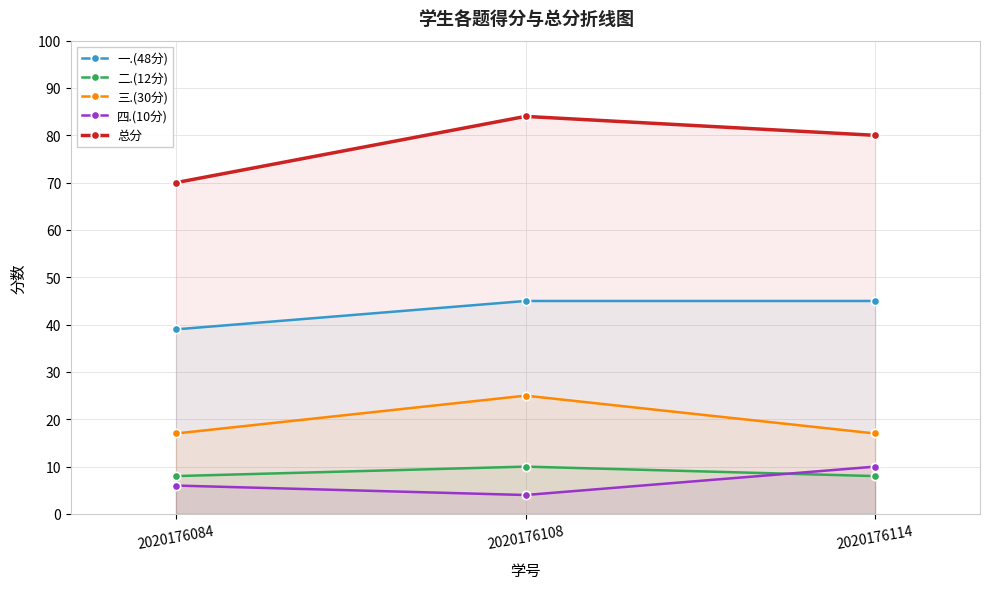

Which series has the largest total across all categories?

总分